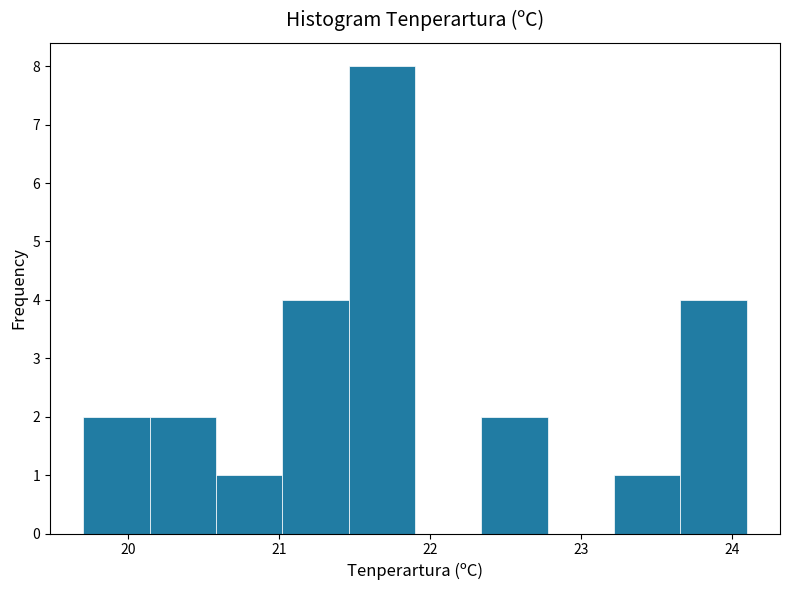

Reading left to right, transcribe this chart: for each bar, give the range it covers on the x-axis and its height. Neither the bar edges nor the heights are printed on the chart, so give them approximately, as read against the axes.

19.70 to 20.14: 2
20.14 to 20.58: 2
20.58 to 21.02: 1
21.02 to 21.46: 4
21.46 to 21.90: 8
21.90 to 22.34: 0
22.34 to 22.78: 2
22.78 to 23.22: 0
23.22 to 23.66: 1
23.66 to 24.10: 4